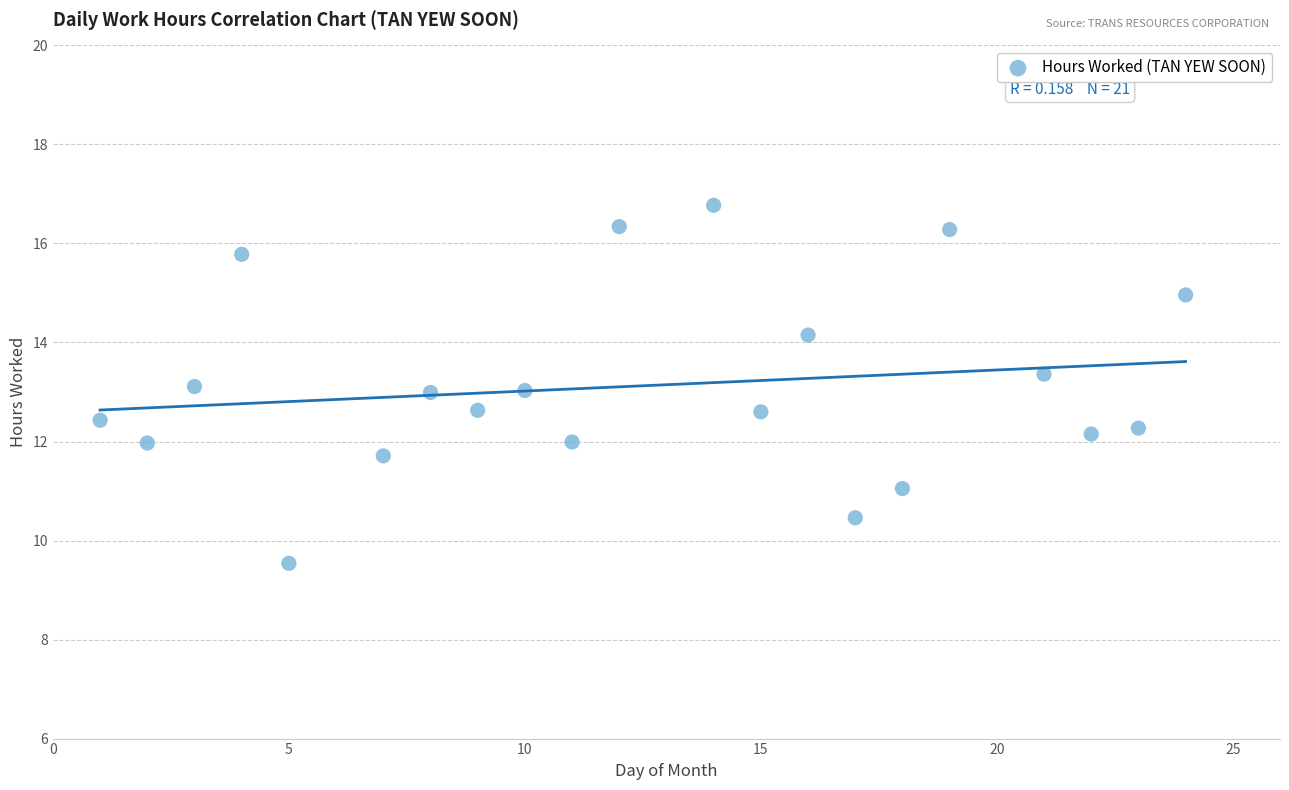

What is the range of X values (max minus min)?

23.0